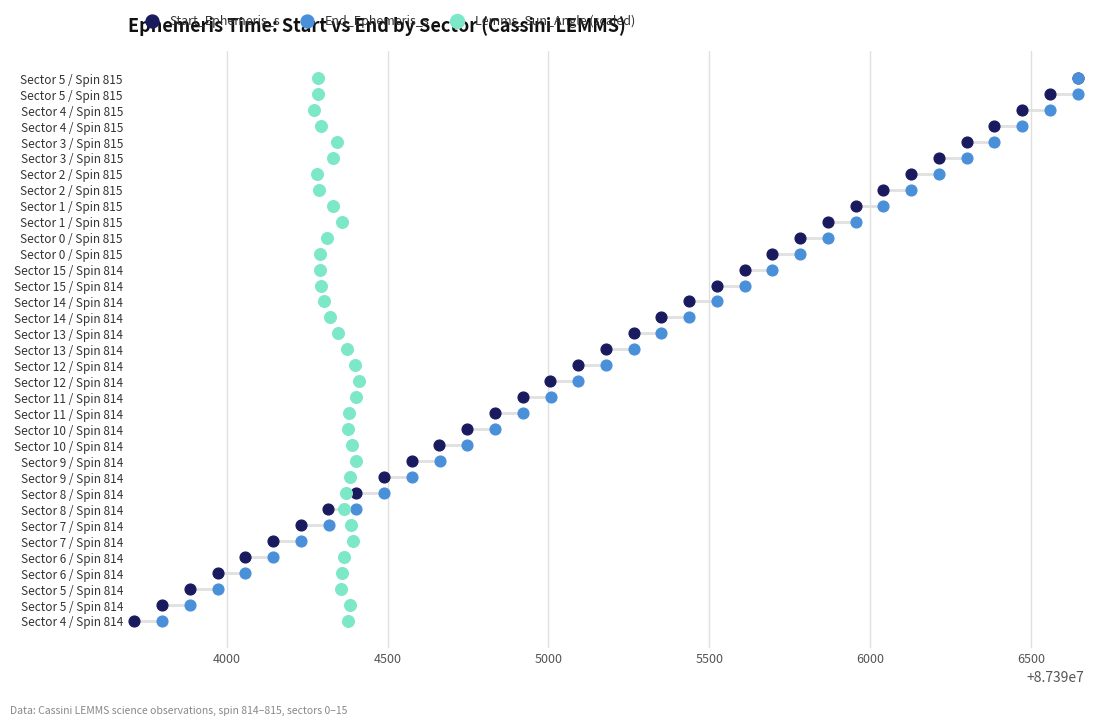

What are all the series names shown in the legend?

Start_Ephemeris_s, End_Ephemeris_s, Lemms_Sun_Angle (scaled)